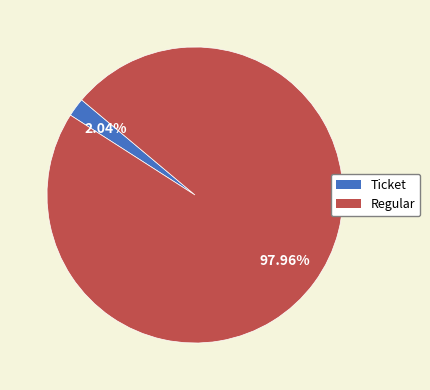

To the nearest percent, what is the average slice percentage?

50%